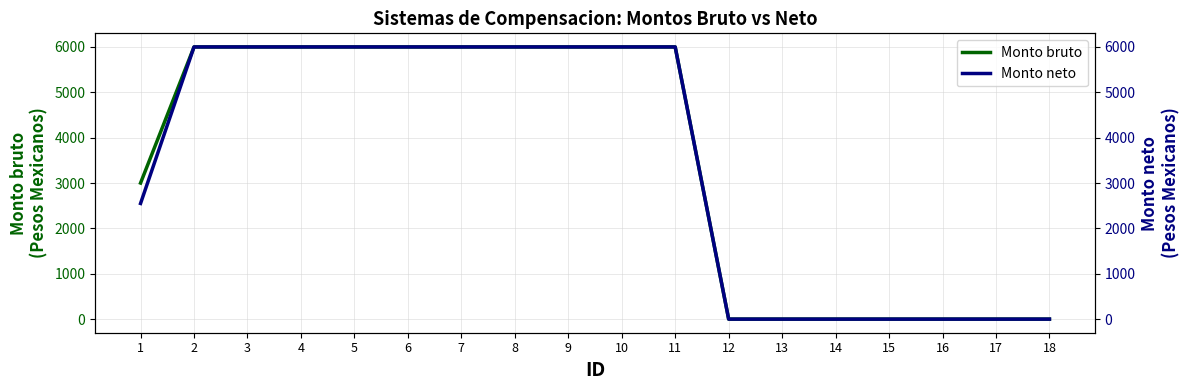

Reading left to right, what are all the values shown in this chart?

Monto bruto: 1=3000	2=6000	3=6000	4=6000	5=6000	6=6000	7=6000	8=6000	9=6000	10=6000	11=6000	12=0	13=0	14=0	15=0	16=0	17=0	18=0
Monto neto: 1=2550	2=6000	3=6000	4=6000	5=6000	6=6000	7=6000	8=6000	9=6000	10=6000	11=6000	12=0	13=0	14=0	15=0	16=0	17=0	18=0